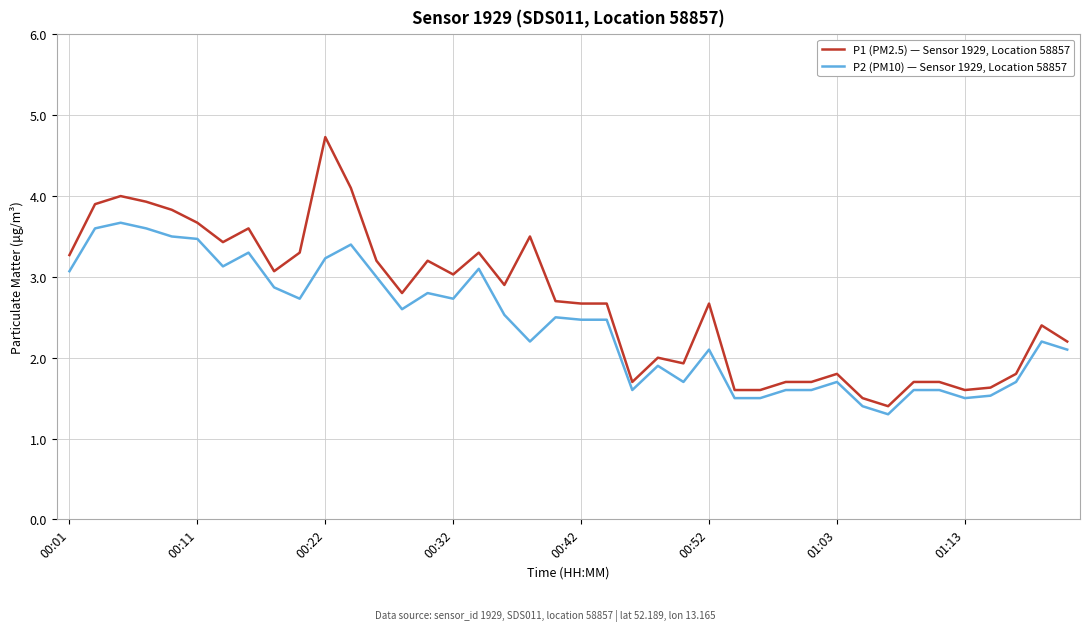

Which series has the largest total across all categories?

P1 (PM2.5) — Sensor 1929, Location 58857